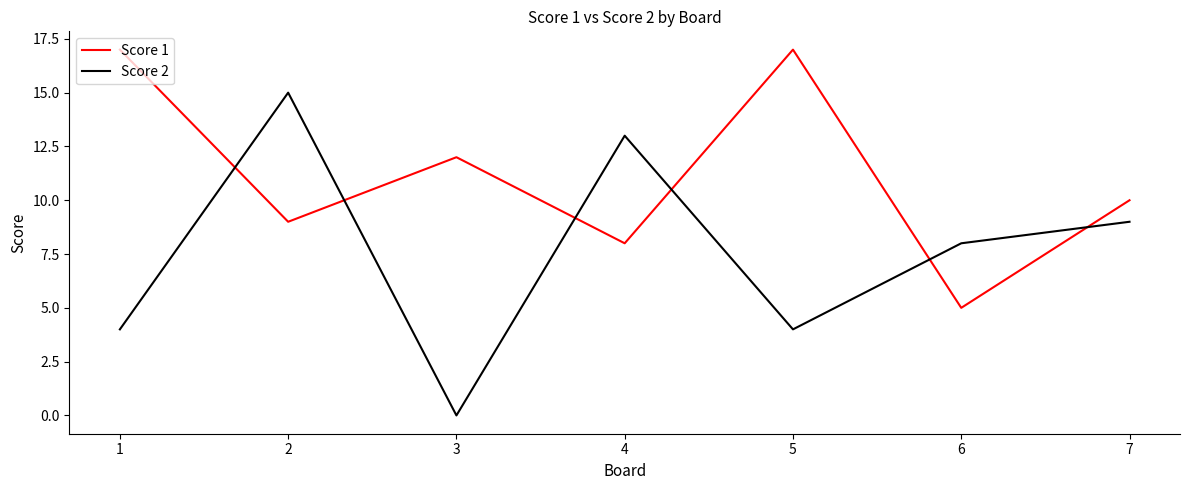

Rank the series at 6 from lowest to highest value.

Score 1, Score 2